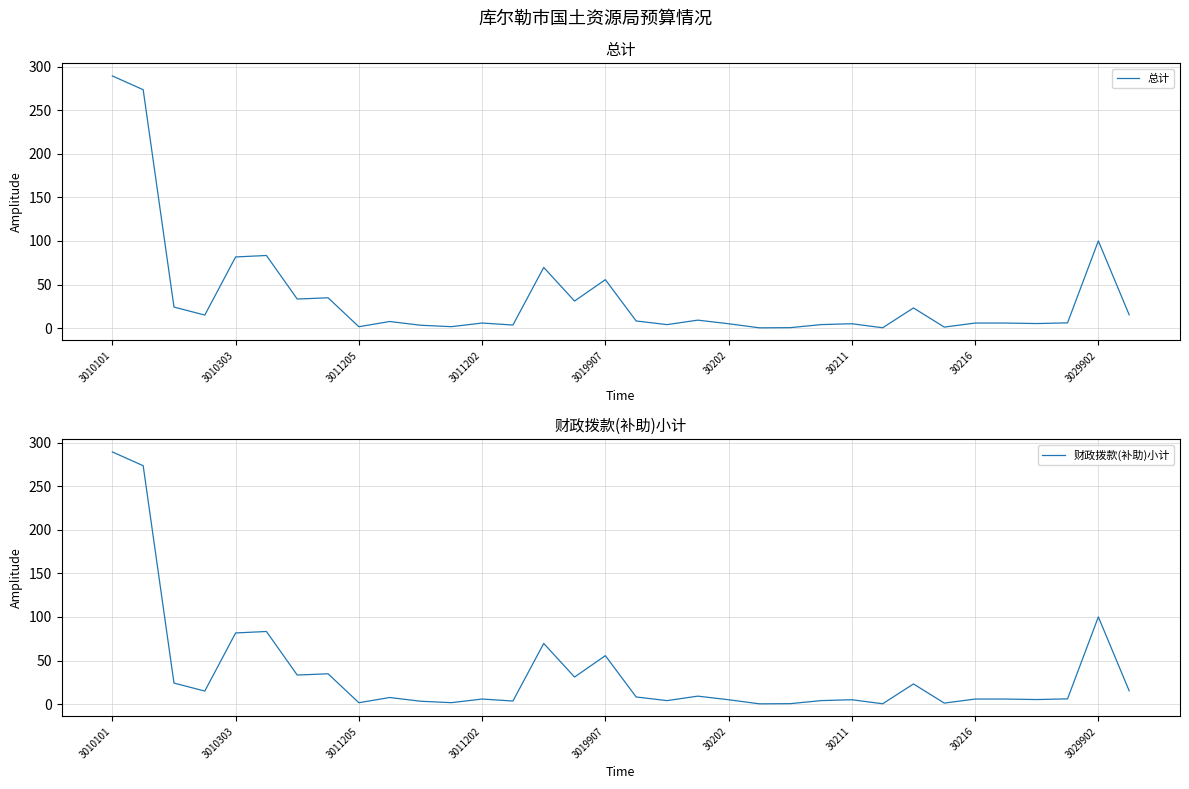

What is the label of the 15th point from the left?

14